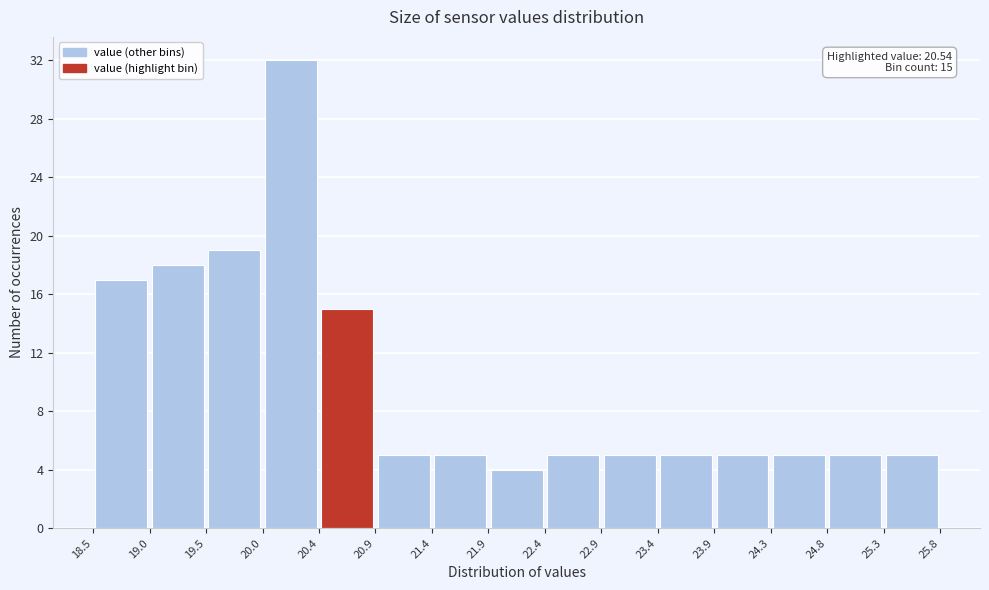

Which range on the x-axis has the tallest bar?

20.0 to 20.4